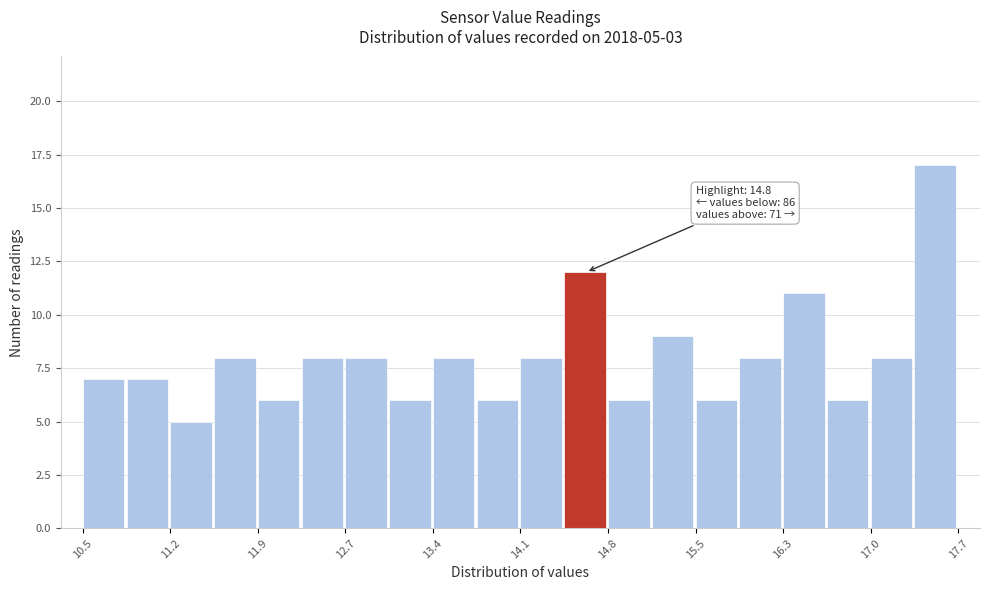

Around what value on the x-axis is the tallest bar? Give the approximate position of its centre, as read against the axis.

17.5